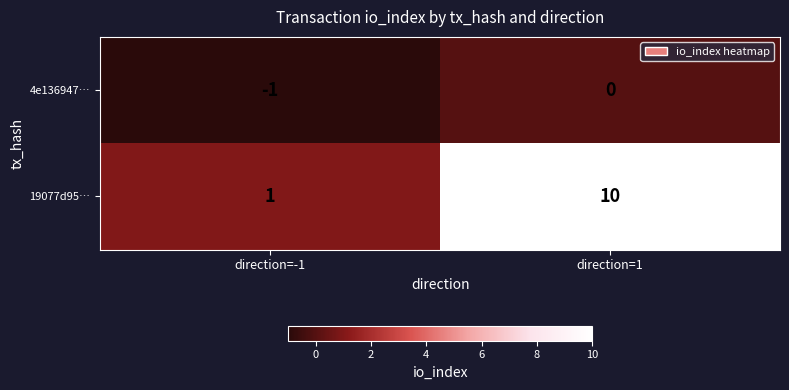

What is the total value across all series at direction=1?

10